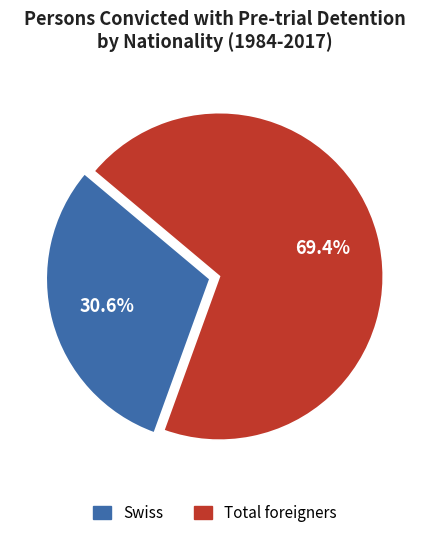

Does any single category account for the majority?

Yes